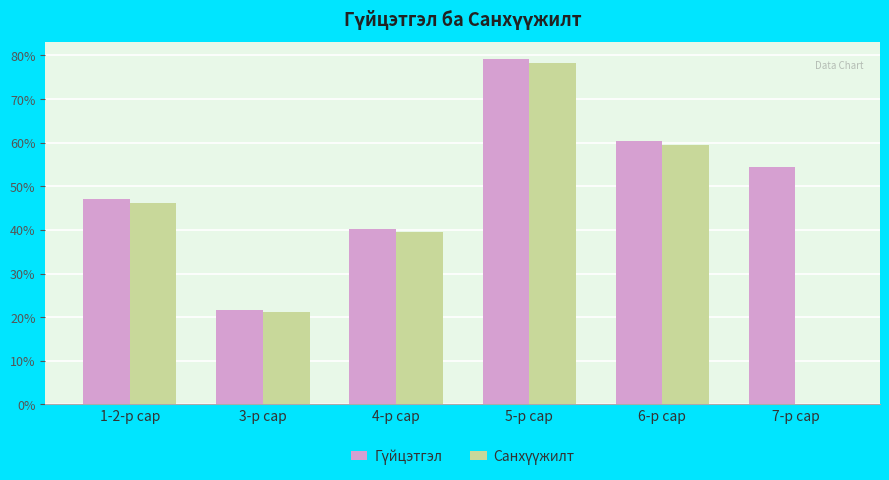

How many data points does each series have?

6